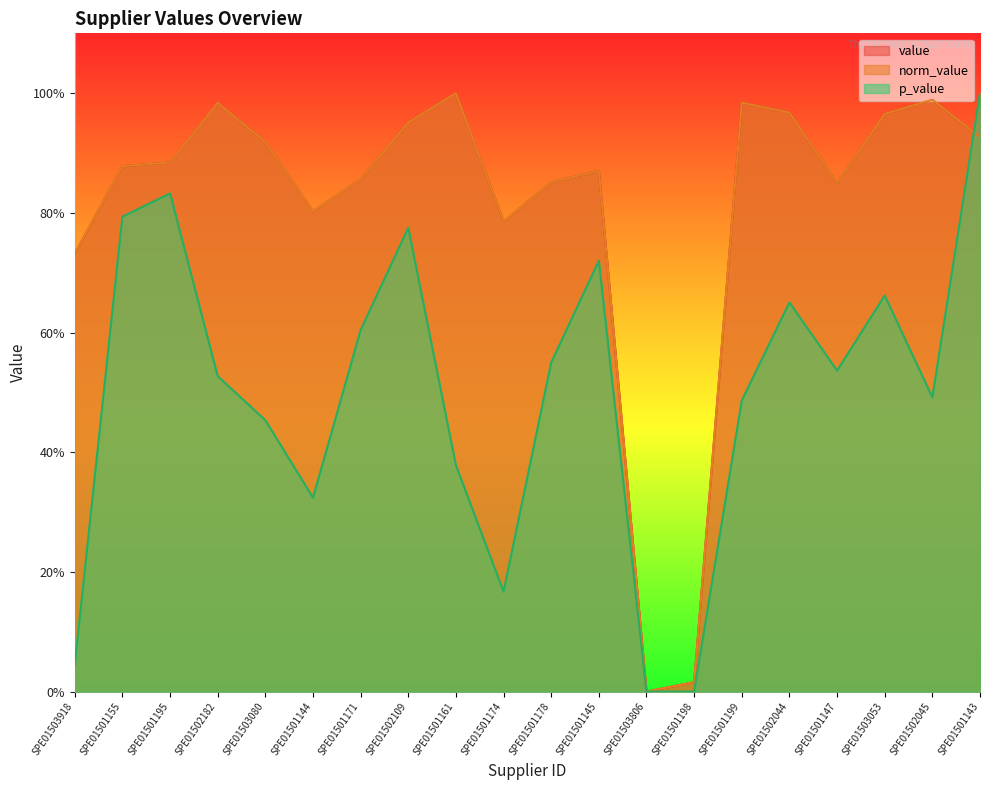

What is the difference between the maximum and minimum values in the p_value series?

1.0